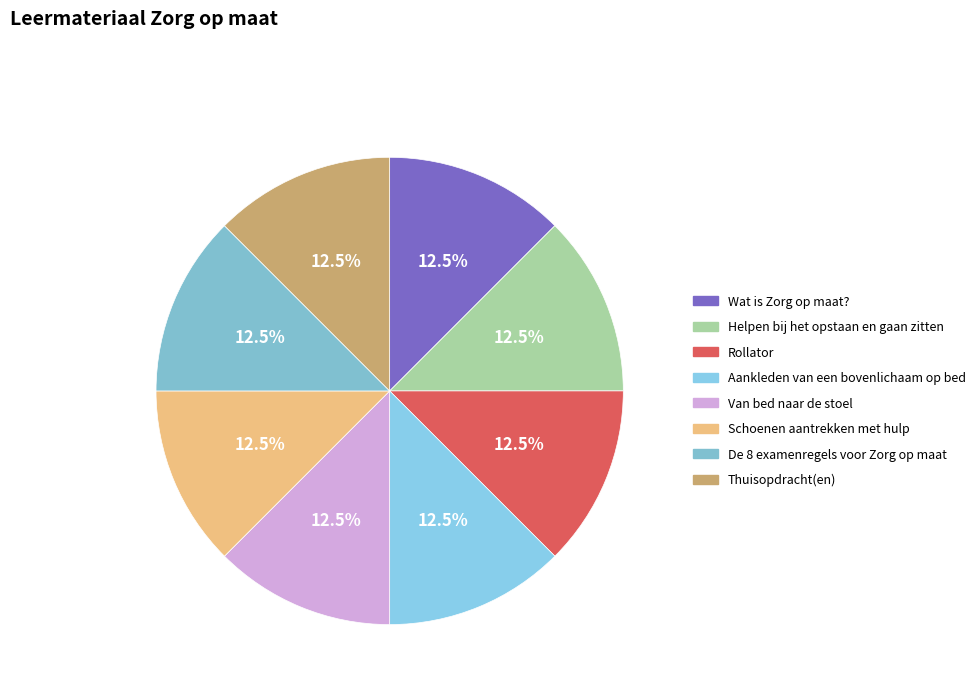

Does Helpen bij het opstaan en gaan zitten represent more than half of the total?

No